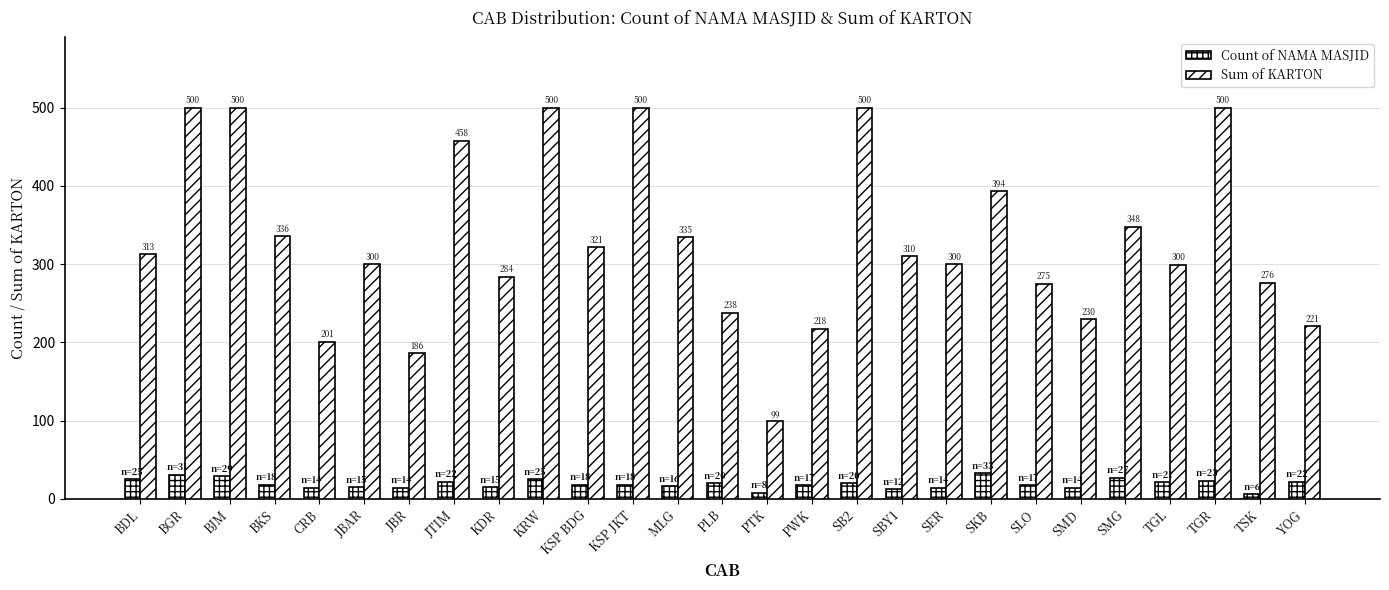

Count the number of data series in this chart.

2